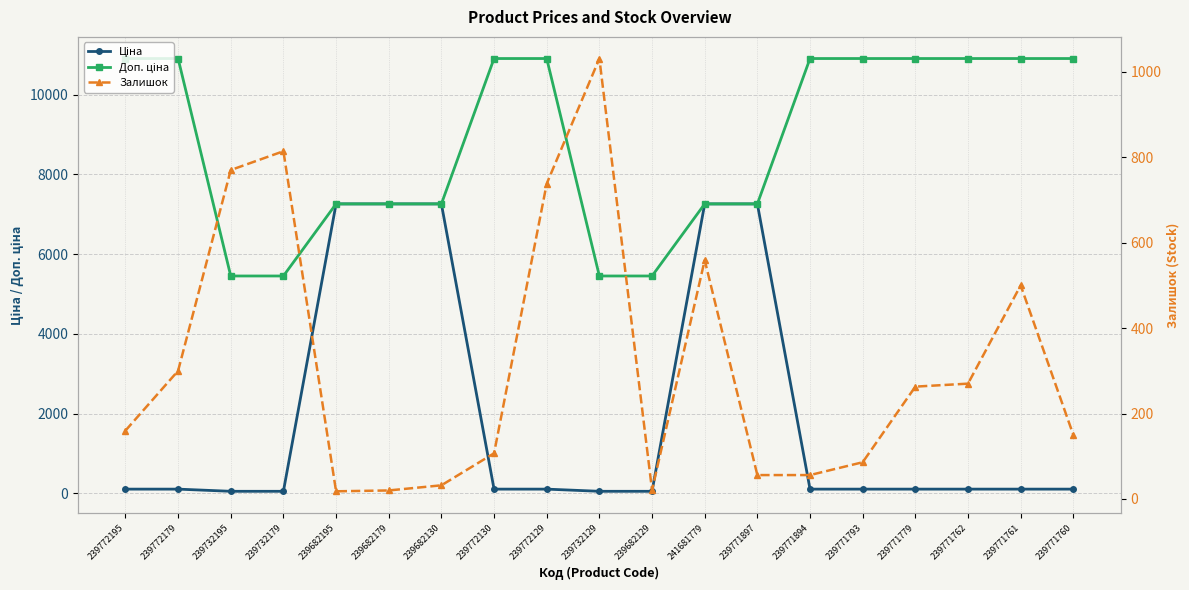

What is the difference between the maximum and minimum values in the Ціна series?

7204.4